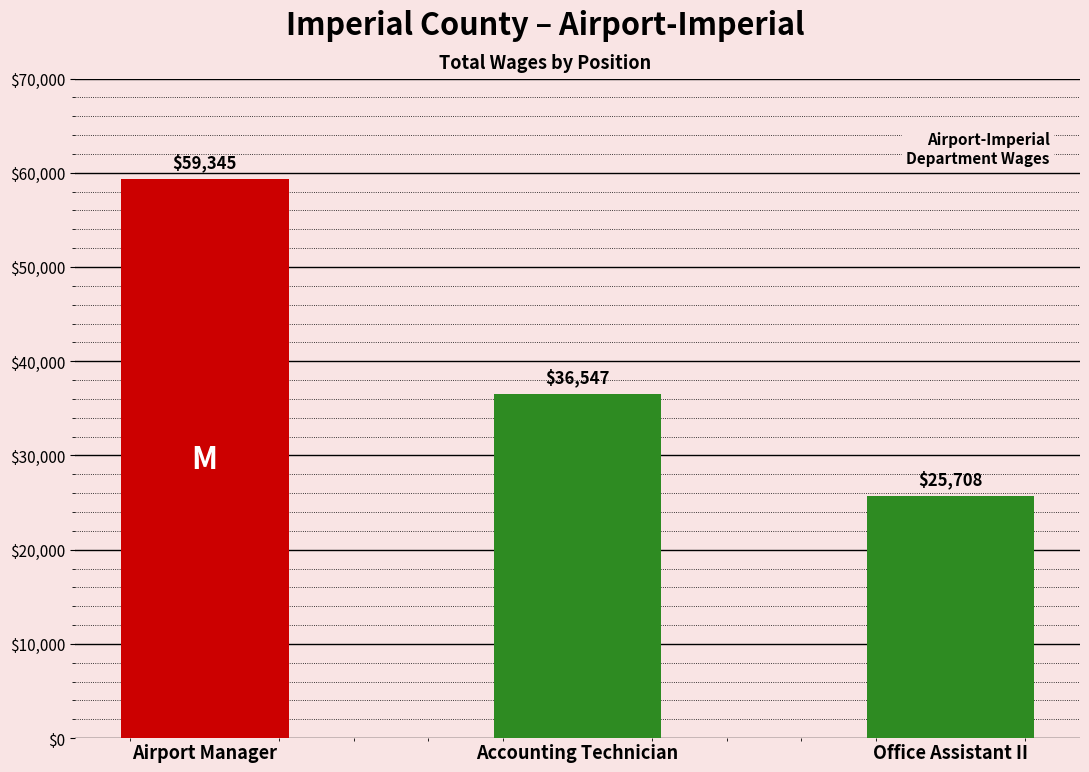

What is the label of the 3rd bar from the left?

Office Assistant II